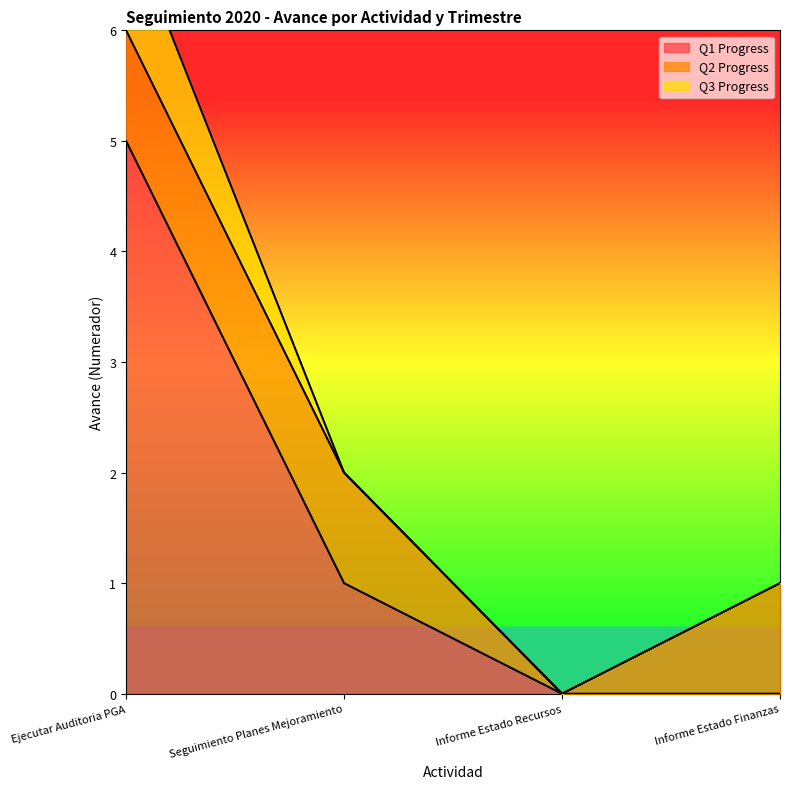

True or false: Q2 Progress has a value of 1 at Seguimiento Planes Mejoramiento.

False